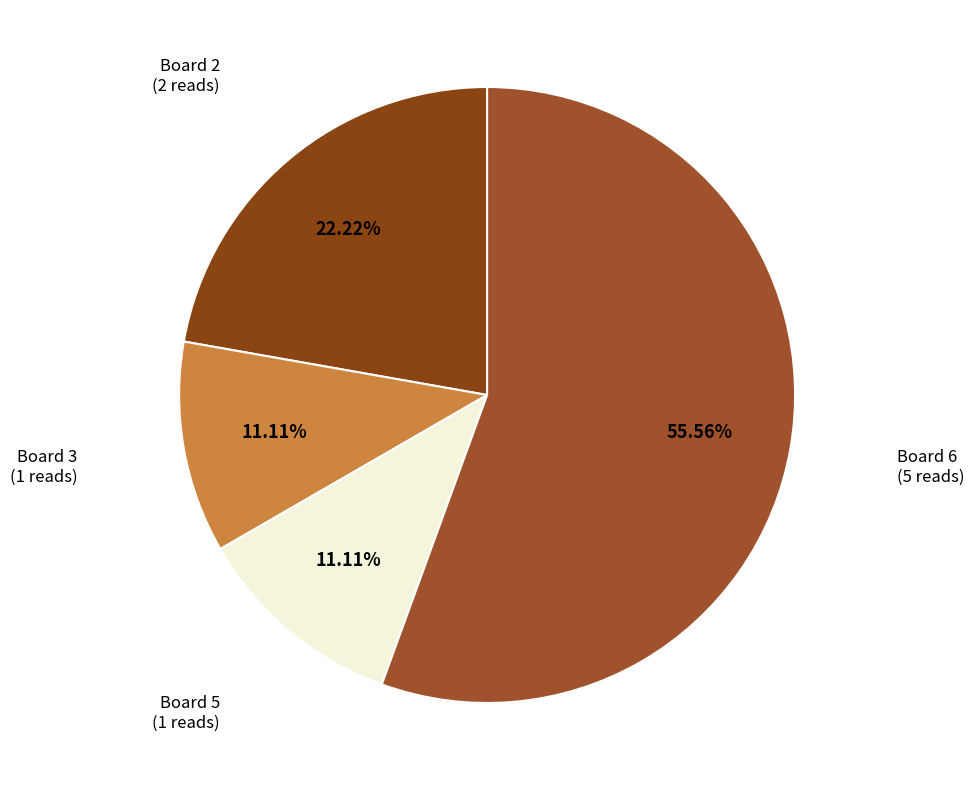

Does any single category account for the majority?

Yes